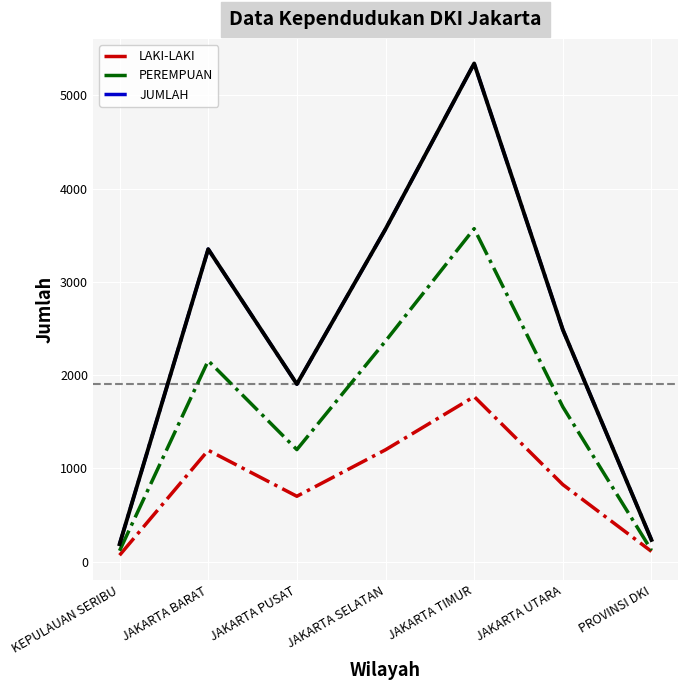

What is the difference between the second highest and second lowest values in the PEREMPUAN series?

2242